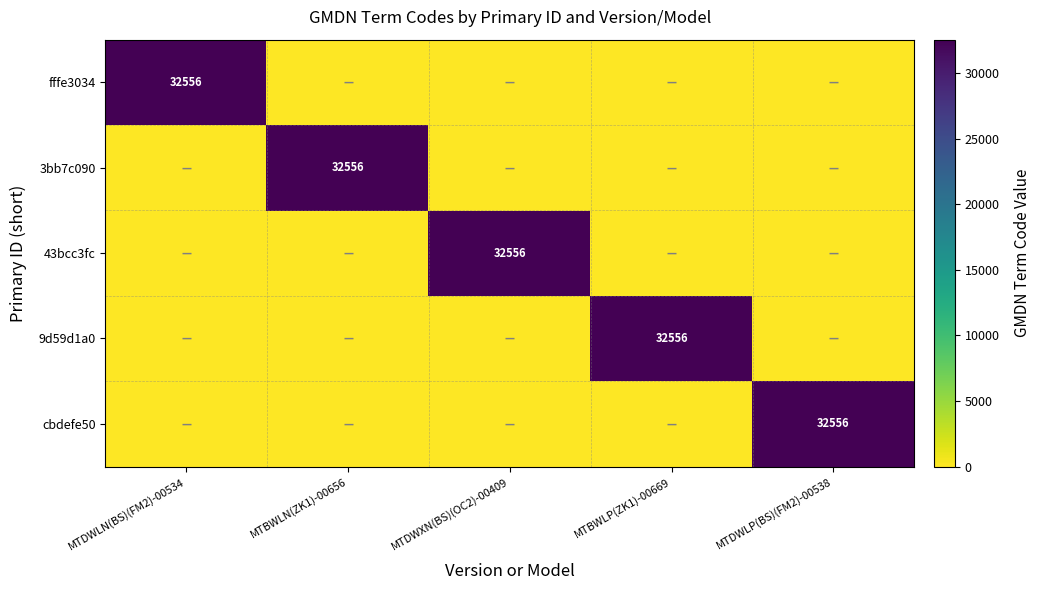

At how many categories does at least one series exceed 10868?

5